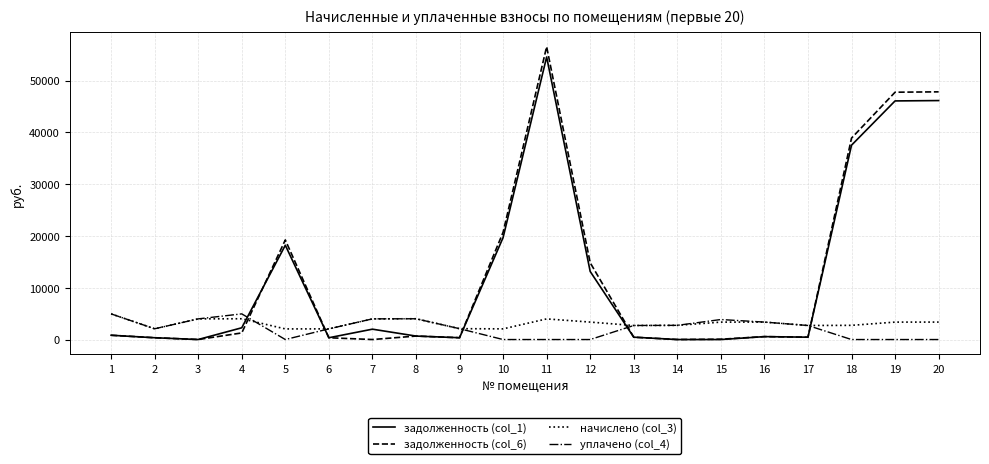

How many interior local valleys does the начислено (col_3) series have?

5